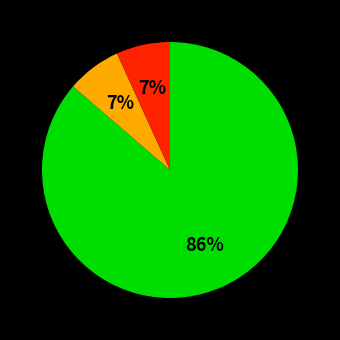

Is there a majority slice in this chart?

Yes